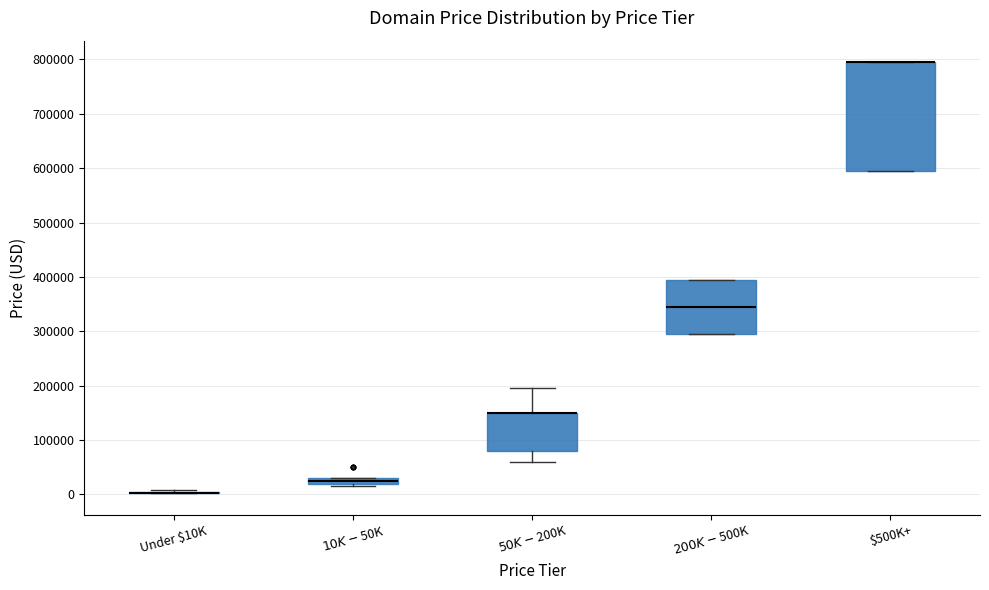

Where is the upper edge of the box for $200K - $500K on the y-axis? The values are not printed on the chart, so give them approximately, as read against the axis.

390000